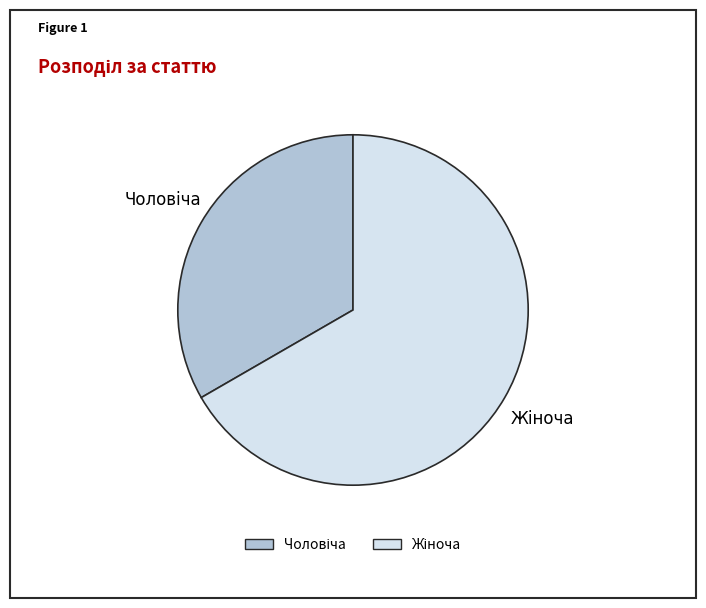

How many segments does this pie chart have?

2